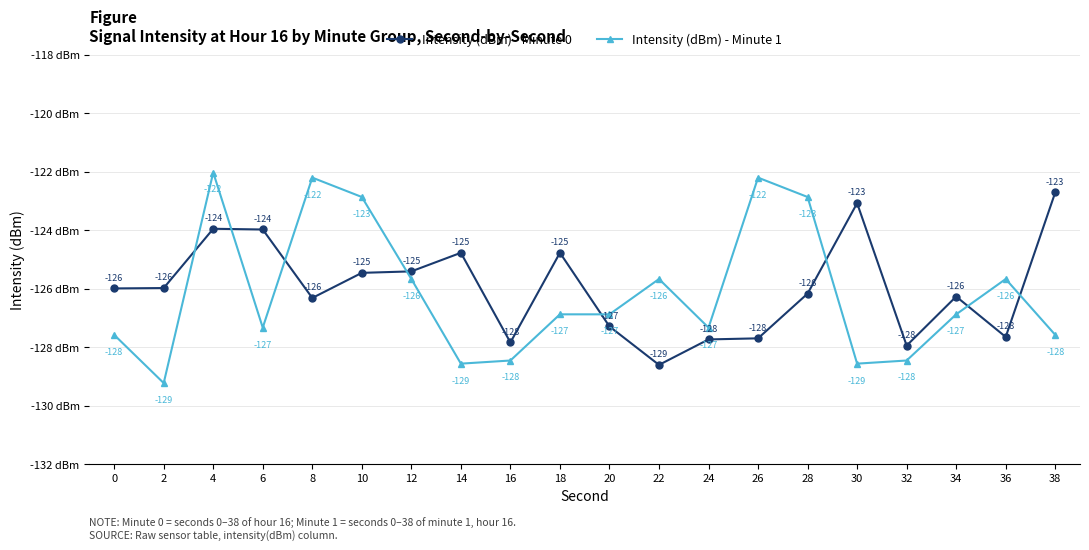

At how many categories does at least one series exceed -126?

15